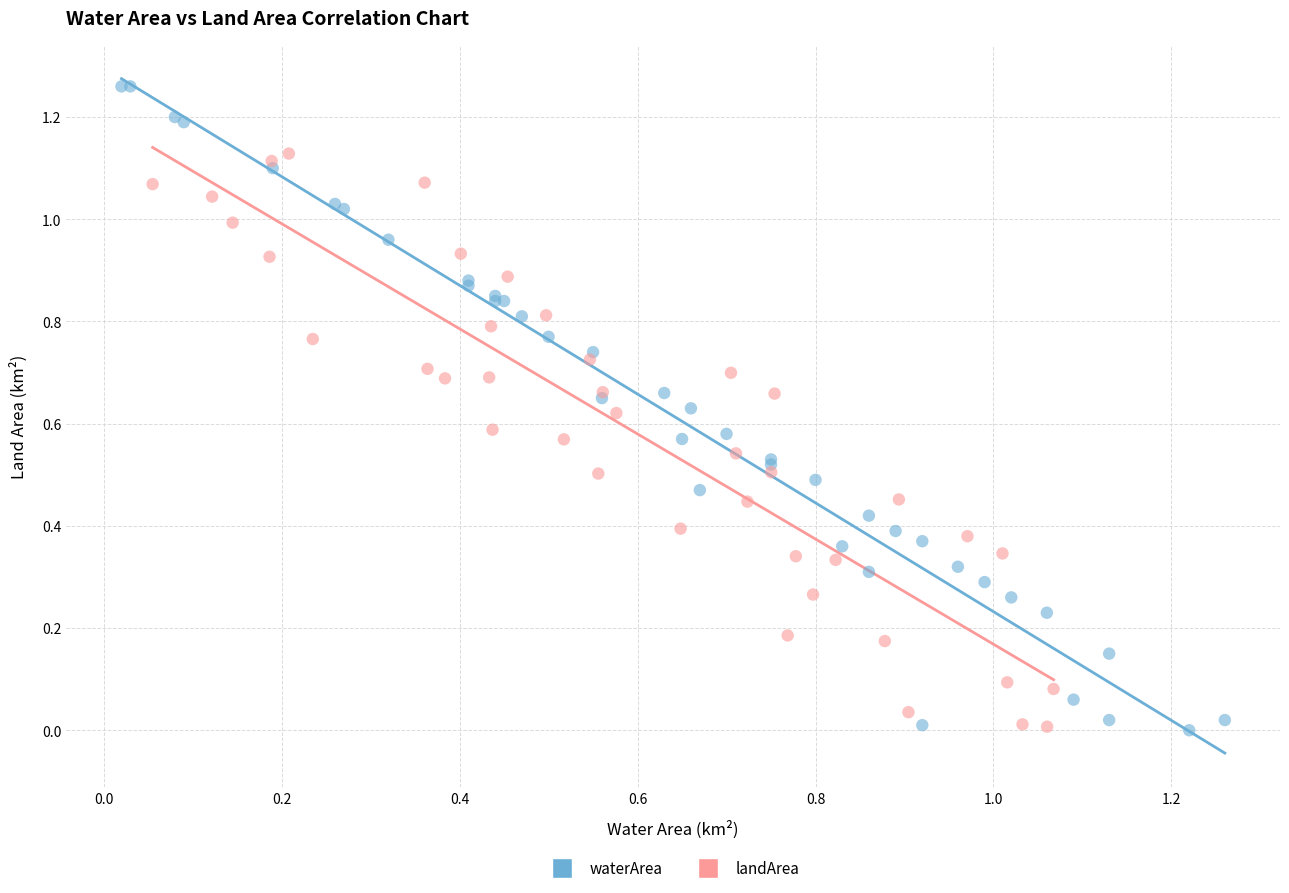

Which series has the largest Y range (max minus min)?

waterArea